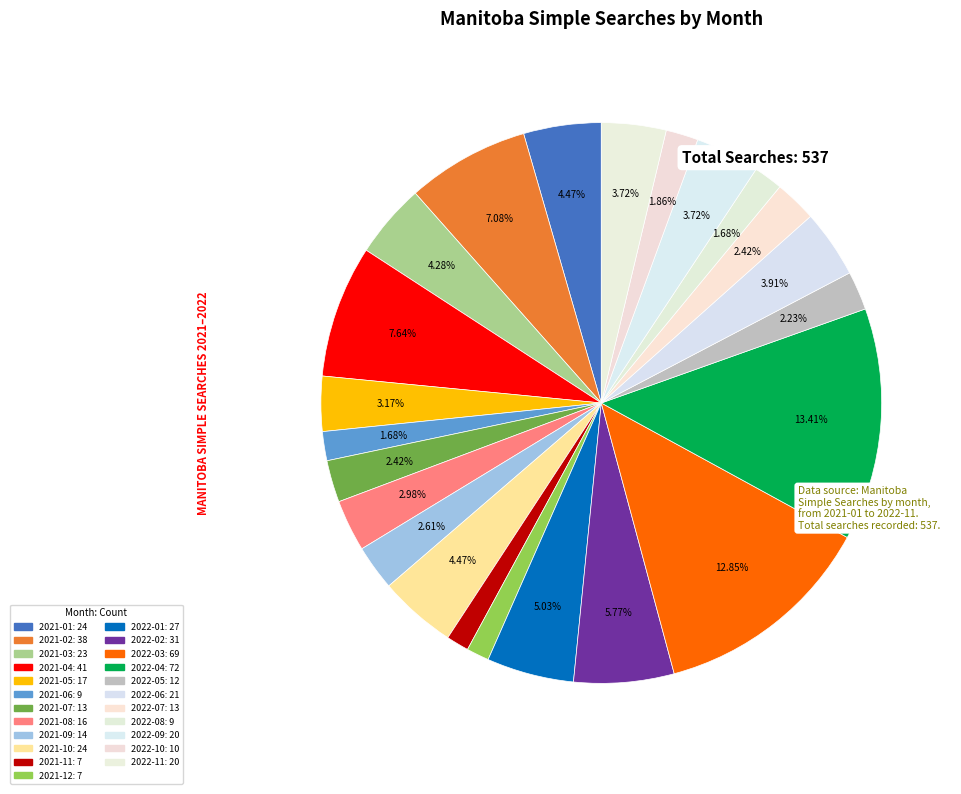

Do 2021-01 and 2021-02 together represent more than half of the pie?

No